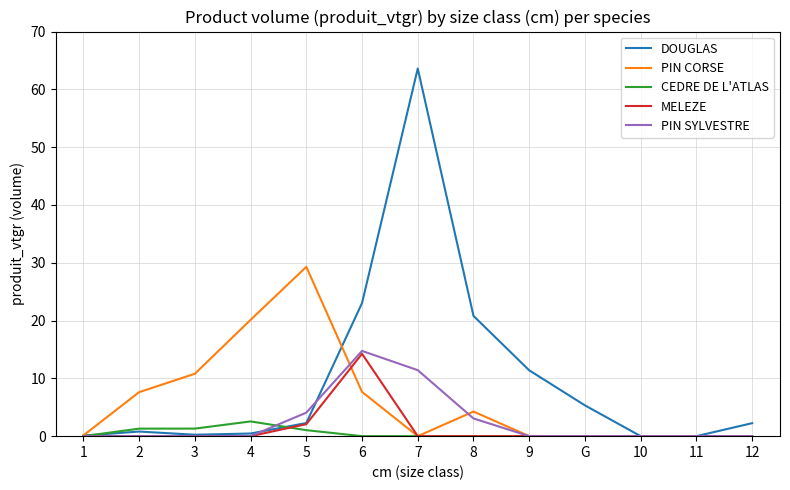

Does the chart display data point markers on the line(s)?

No